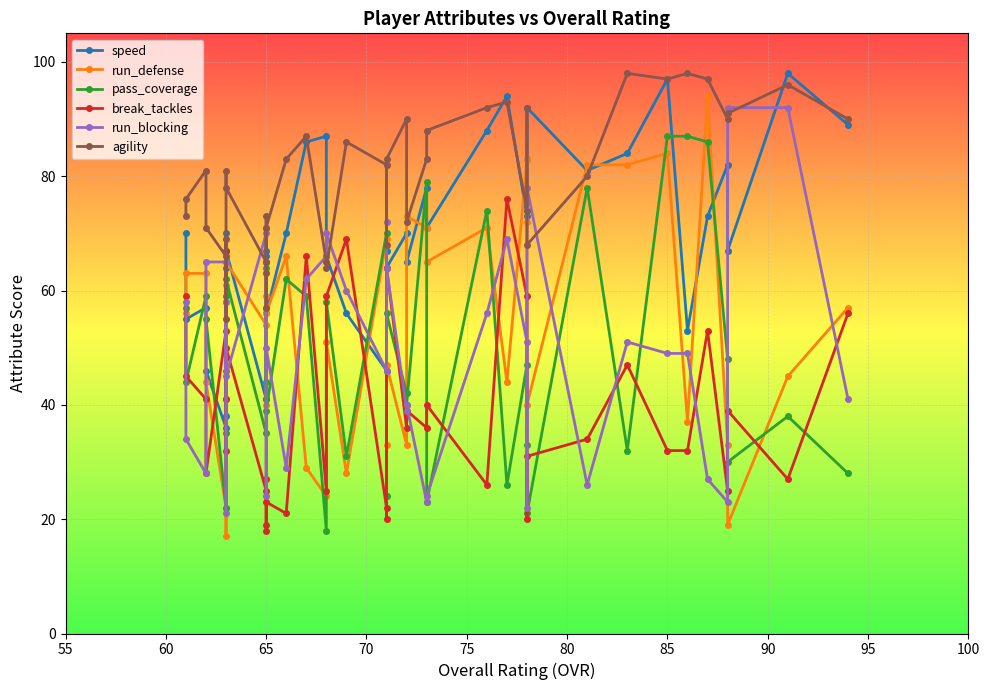

Is the value of break_tackles at 65 greater than the value of speed at 65?

No